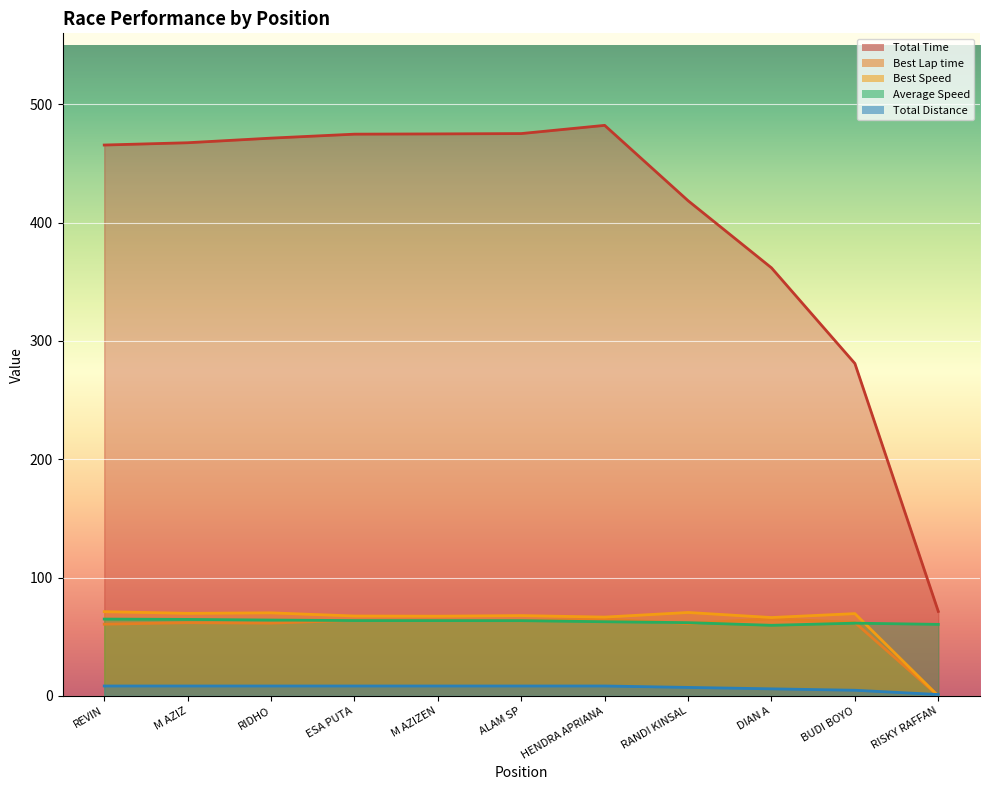

What is the difference between the maximum and second lowest values in the Best Speed series?

5.0